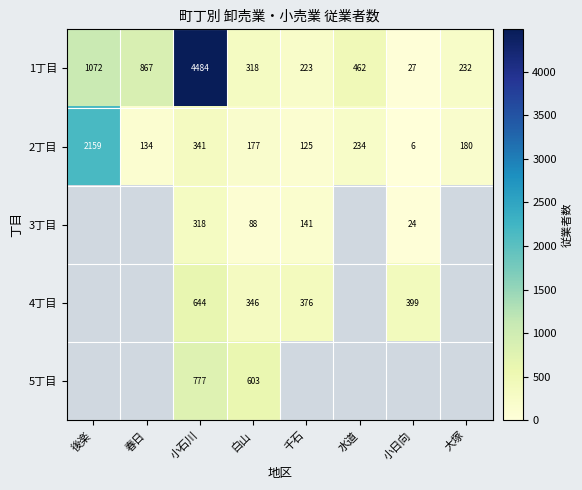

At which category does the chart reach its minimum across all series?

小日向